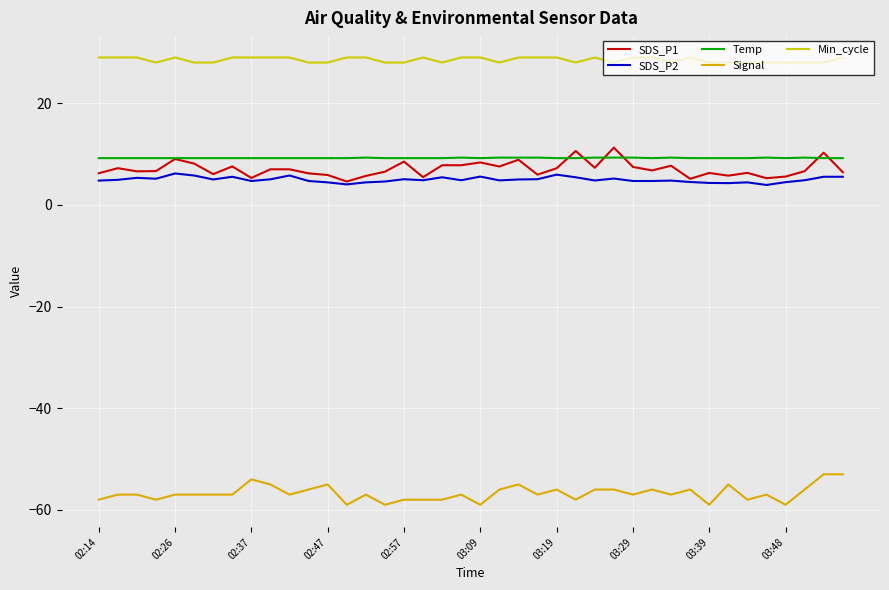

Does the chart display data point markers on the line(s)?

No